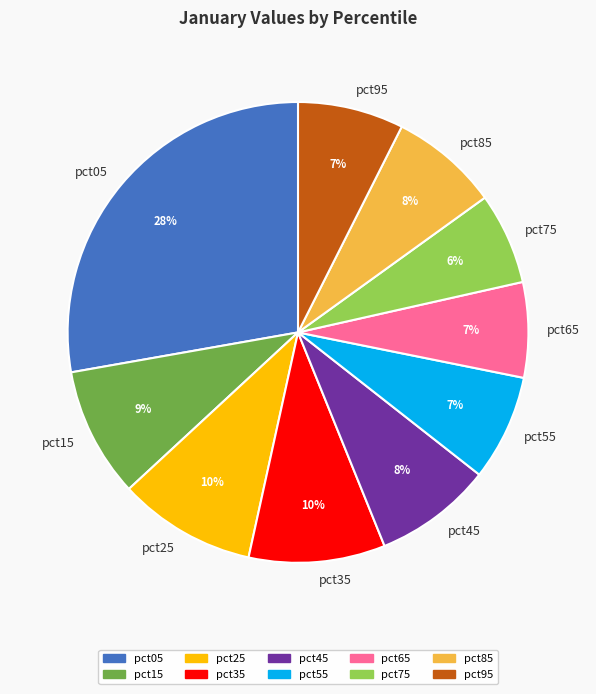

What percentage is the pct75 slice, to the nearest percent?

6%